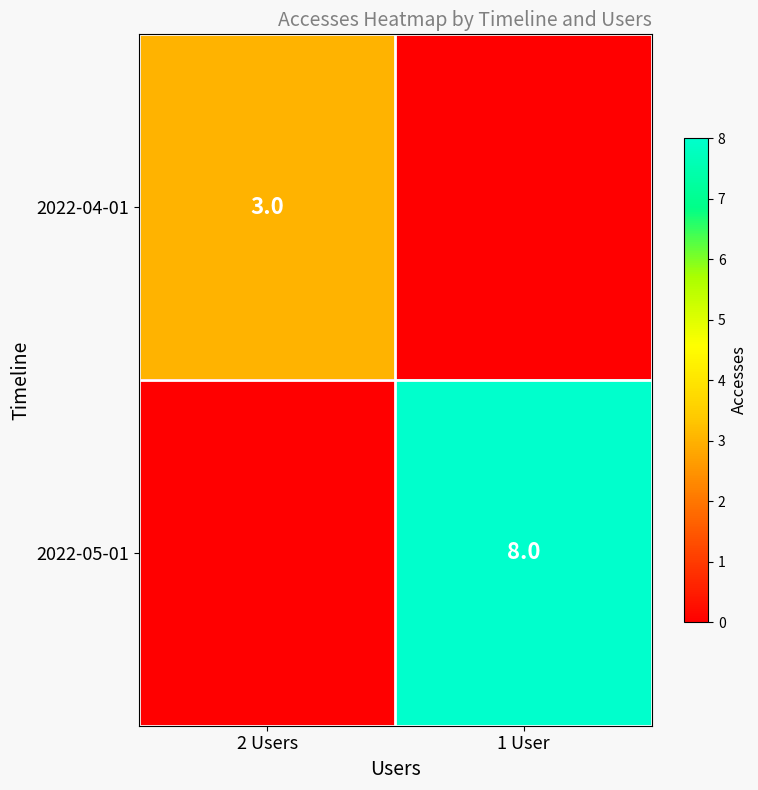

The 2022-05-01 series shows 14 at 1 User. True or false?

False